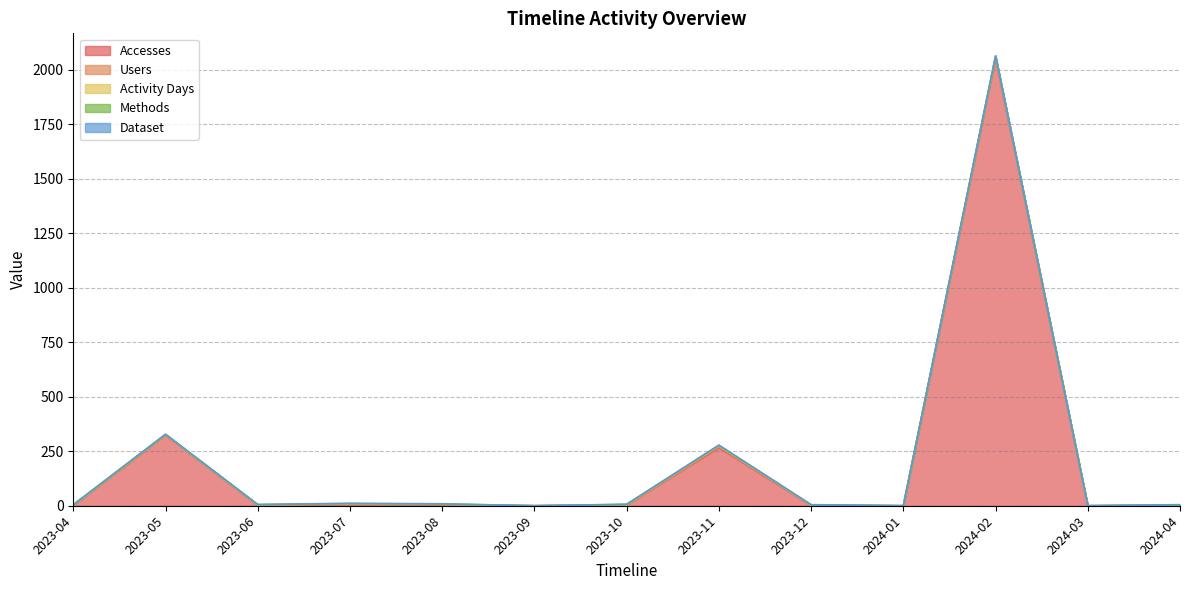

Rank the series by their maximum value, from highest to lowest.

Accesses, Users, Activity Days, Methods, Dataset